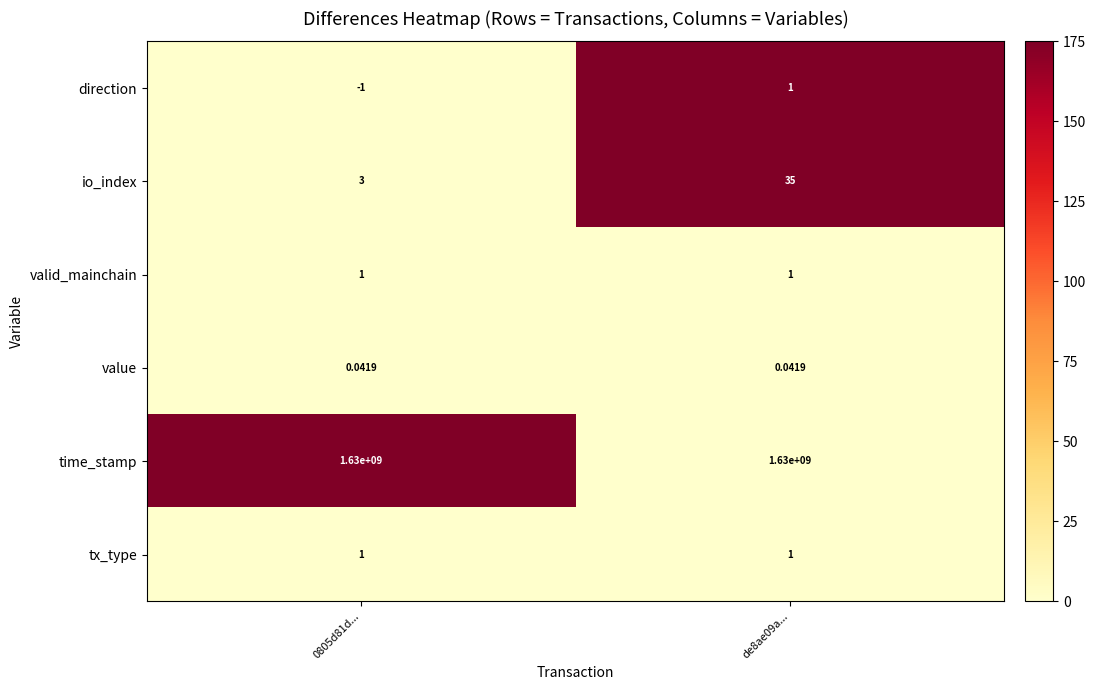

Which series has the largest total across all categories?

time_stamp